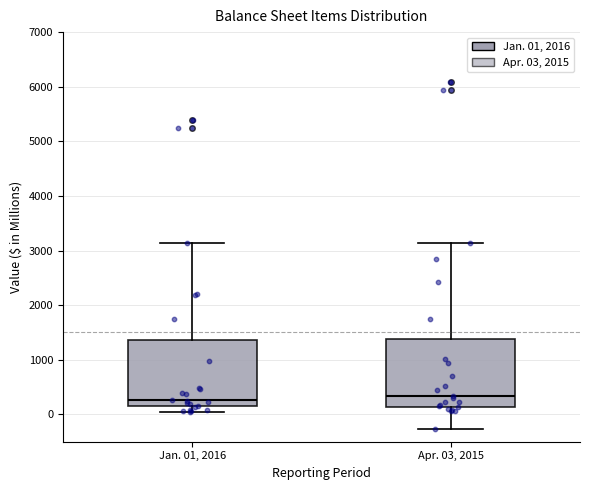

Reading left to right, read every box against the y-axis: the position of its median line, the range the box covers, and the ends of its whiskers. The values are not printed on the chart, so give them approximately, as read against the axis.

Jan. 01, 2016: median 300, box 100 to 1400, whiskers 100 (just below the box's lower edge) to 3100
Apr. 03, 2015: median 300, box 100 to 1400, whiskers -300 to 3100